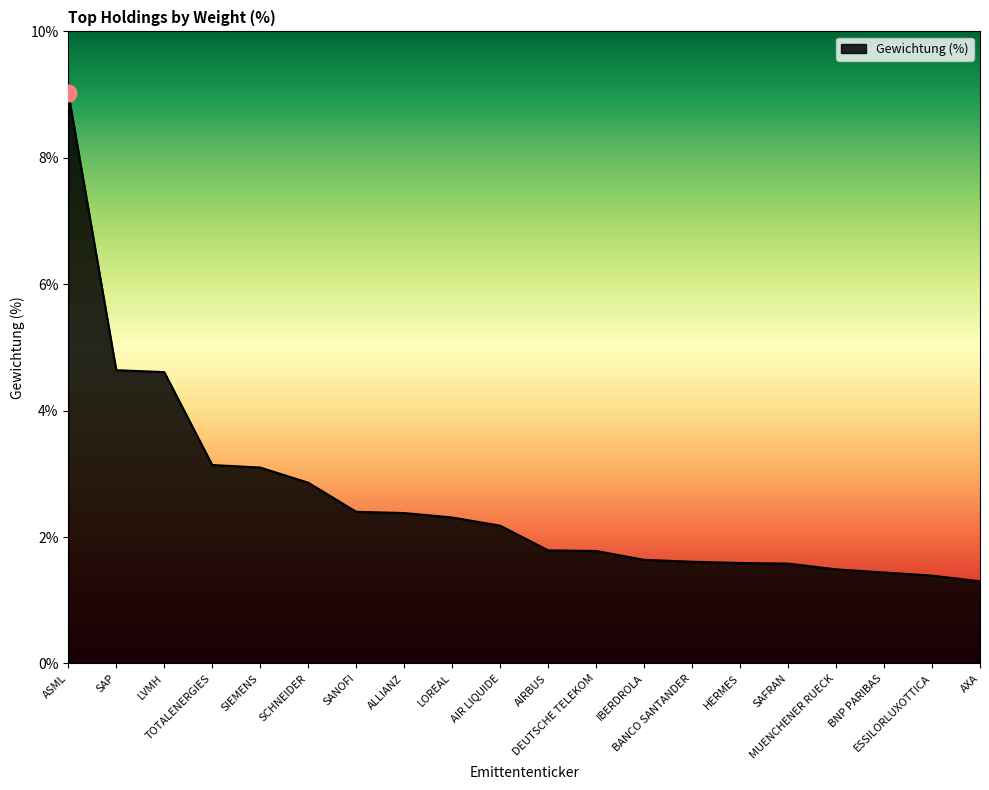

What is the difference between the values at ESSILORLUXOTTICA and AIR LIQUIDE?

0.8